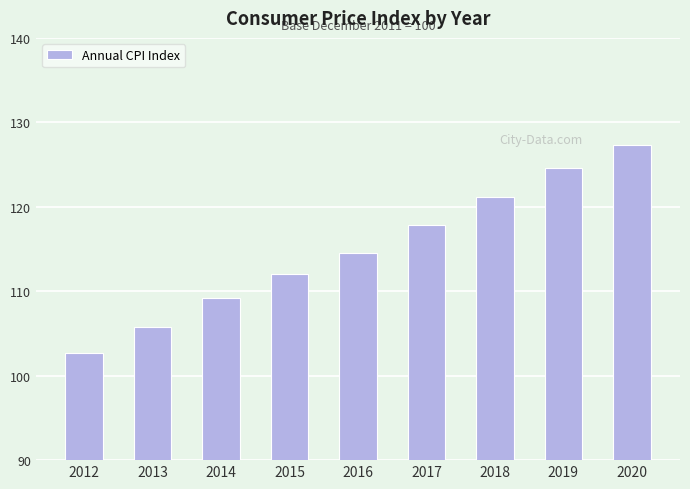

Is it true that the value at 2020 is 127.3?

True